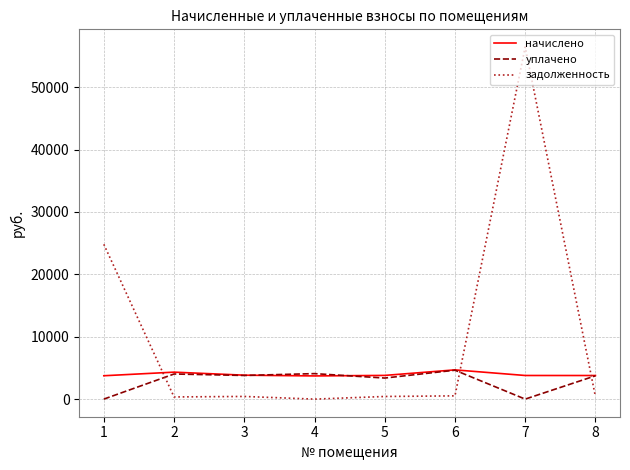

True or false: начислено has a value of 3716.3 at 4.

True